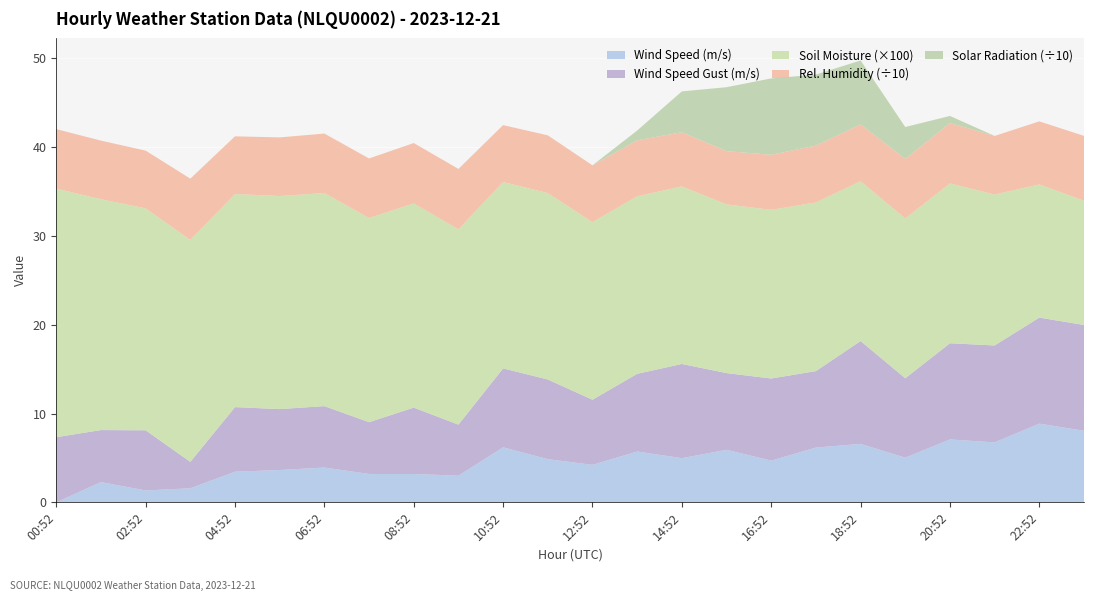

Reading left to right, what are all the values shown in this chart?

WIND_SPEED: 0.0	0.0	0.0	0.0	0.0	0.0	0.0	0.0	0.0	0.0	0.0	0.0	0.0	0.0	0.0	0.0	0.0	0.0	0.0	0.0	0.0	0.0	0.0	0.0
WIND_SPEED_val: 0.0	2.3	1.3	1.6	3.4	3.6	3.9	3.2	3.2	3.0	6.2	4.9	4.2	5.7	5.0	5.9	4.7	6.2	6.6	5.0	7.1	6.8	8.9	8.1
WIND_SPEED_GUST: 7.3	5.9	6.8	3.0	7.3	6.9	6.9	5.8	7.5	5.8	8.9	9.0	7.3	8.8	10.6	8.6	9.2	8.6	11.6	8.9	10.8	10.9	11.9	11.9
SMOIST: 0.3	0.3	0.2	0.2	0.2	0.2	0.2	0.2	0.2	0.2	0.2	0.2	0.2	0.2	0.2	0.2	0.2	0.2	0.2	0.2	0.2	0.2	0.1	0.1
REL_HUMIDITY: 67.0	66.0	65.0	69.0	65.0	66.0	67.0	67.0	68.0	68.0	64.0	65.0	64.0	63.0	61.0	60.0	62.0	64.0	64.0	67.0	68.0	66.0	71.0	73.0
PYR_SOLAR: 0.0	0.0	0.0	0.0	0.0	0.0	0.0	0.0	0.0	0.0	0.0	0.0	0.0	11.0	46.0	72.0	86.0	80.0	72.0	36.0	8.0	0.0	0.0	0.0